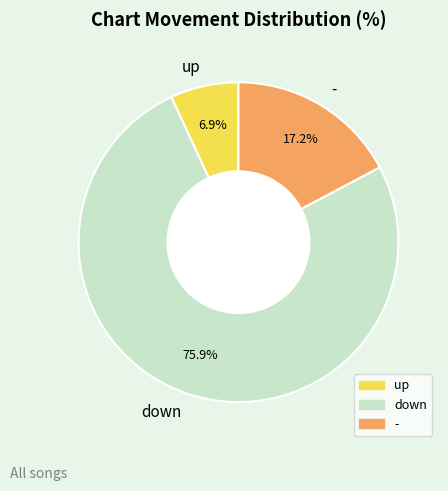

What portion of the pie excludes -?

82.8%